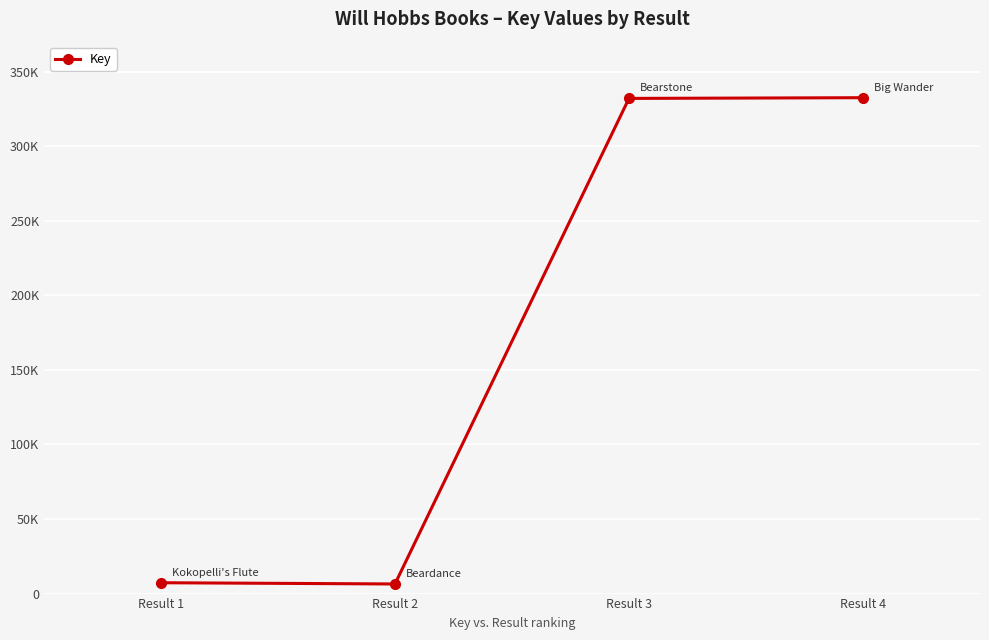

Where does the data first go above 331957?

Result 4